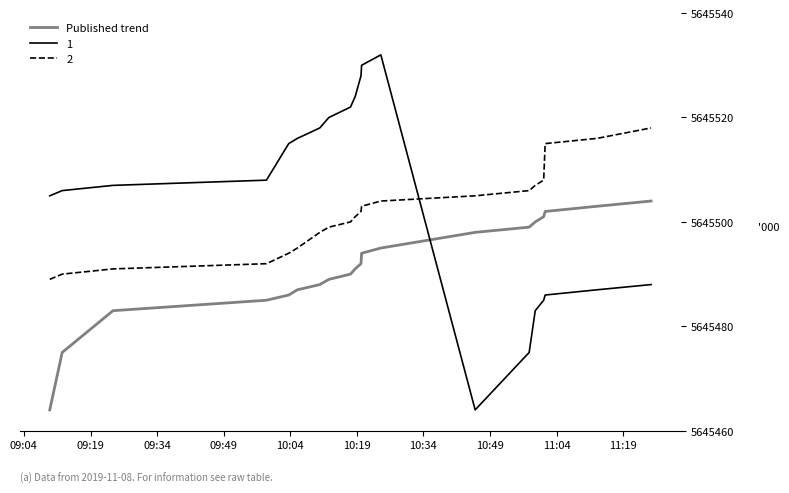

Rank the series by their average value, from lowest to highest.

Published trend, 2, 1